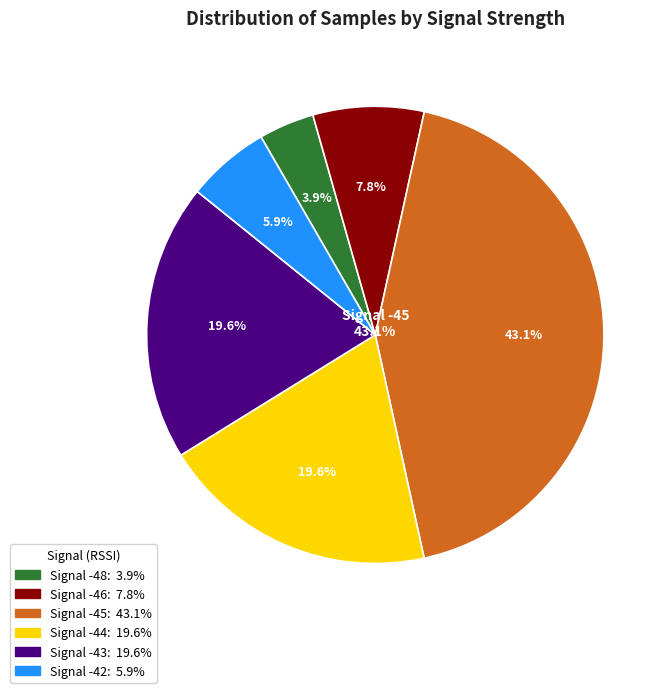

Which category has the biggest portion of the pie?

-45